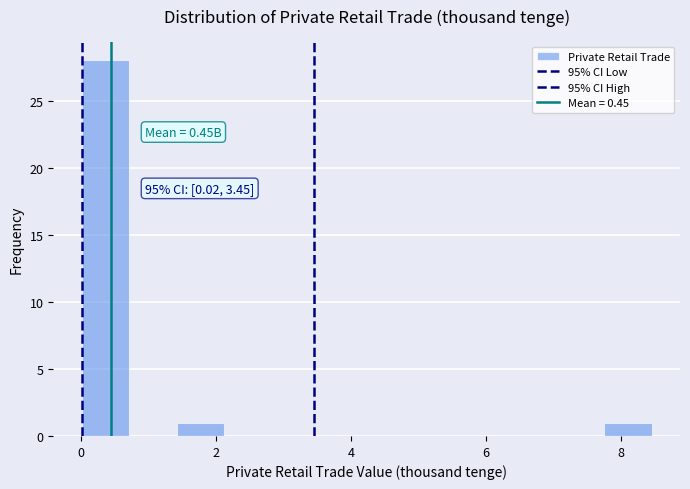

Read against the x-axis, roughly where is the centre of the tallest bar?

0.4